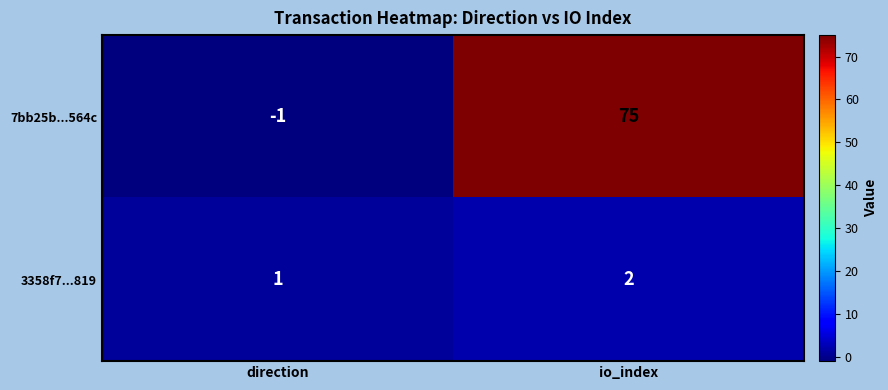

What is the total value across all series at io_index?

77